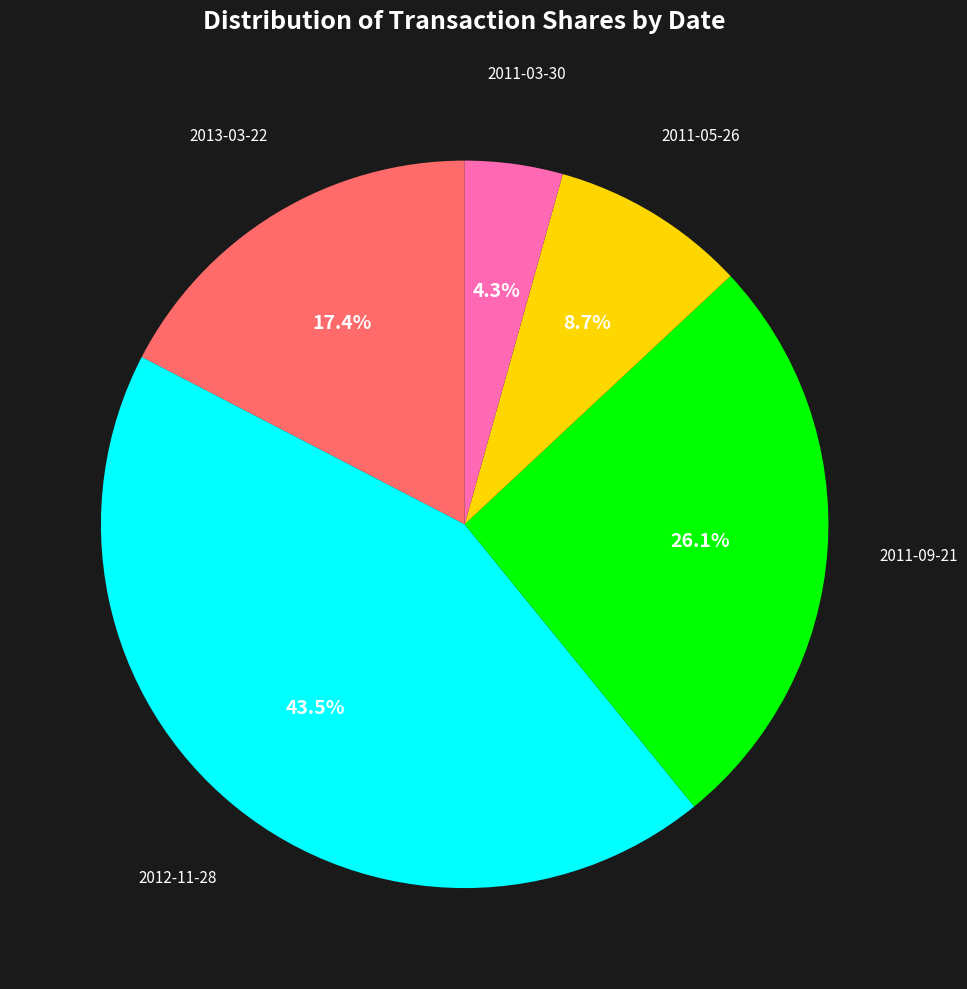

Which has a higher value, 2011-05-26 or 2012-11-28?

2012-11-28